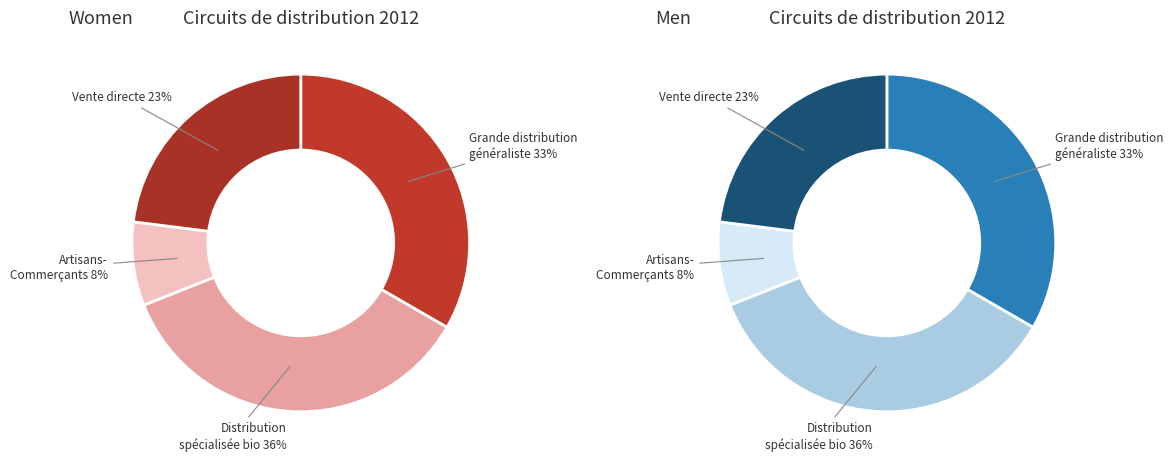

Rank the categories by value from lowest to highest.

Artisans-Commerçants, Vente directe, Grande distribution généraliste, Distribution spécialisée bio